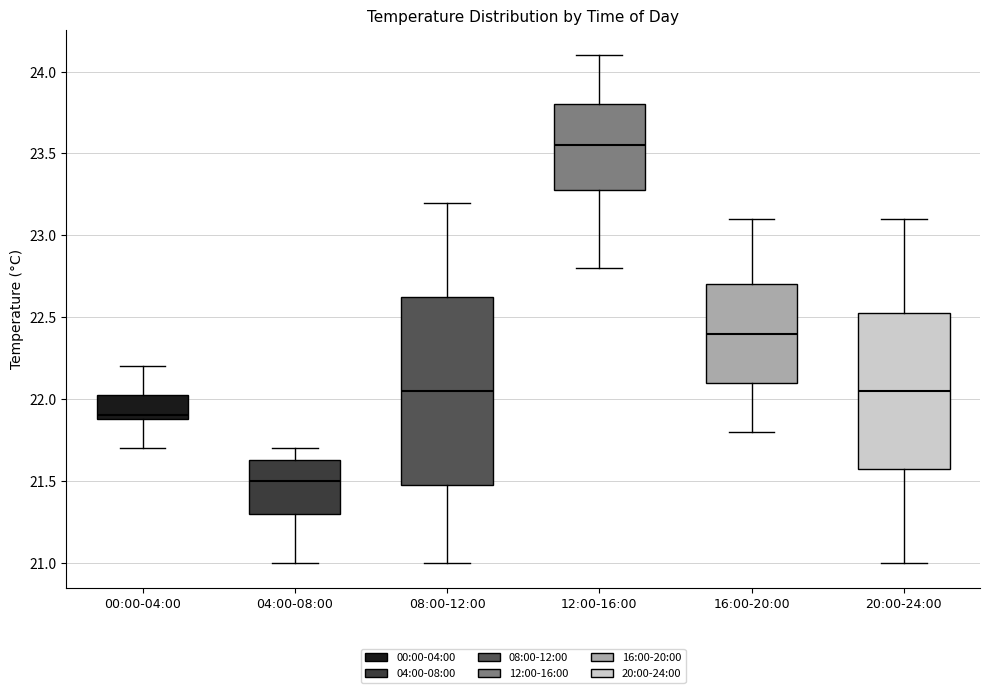

Reading left to right, read every box against the y-axis: the position of its median line, the range the box covers, and the ends of its whiskers. The values are not printed on the chart, so give them approximately, as read against the axis.

00:00-04:00: median 21.90 (just above the box's lower edge), box 21.90 to 22.05, whiskers 21.70 to 22.20
04:00-08:00: median 21.50, box 21.30 to 21.65, whiskers 21.00 to 21.70
08:00-12:00: median 22.05, box 21.50 to 22.65, whiskers 21.00 to 23.20
12:00-16:00: median 23.55, box 23.30 to 23.80, whiskers 22.80 to 24.10
16:00-20:00: median 22.40, box 22.10 to 22.70, whiskers 21.80 to 23.10
20:00-24:00: median 22.05, box 21.60 to 22.55, whiskers 21.00 to 23.10